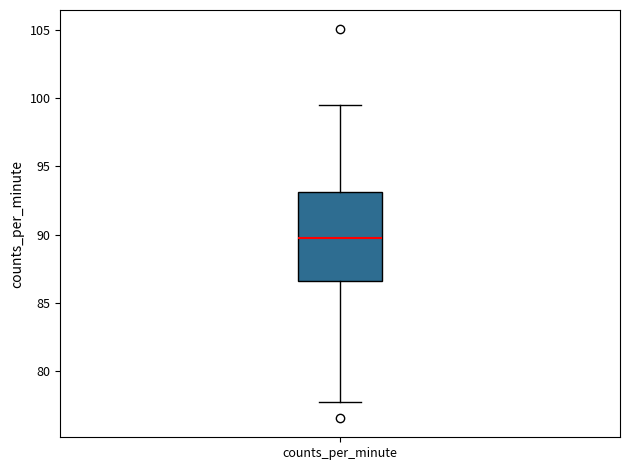

Where does the lower whisker of the box for counts_per_minute end on the y-axis? The values are not printed on the chart, so give them approximately, as read against the axis.

78.0